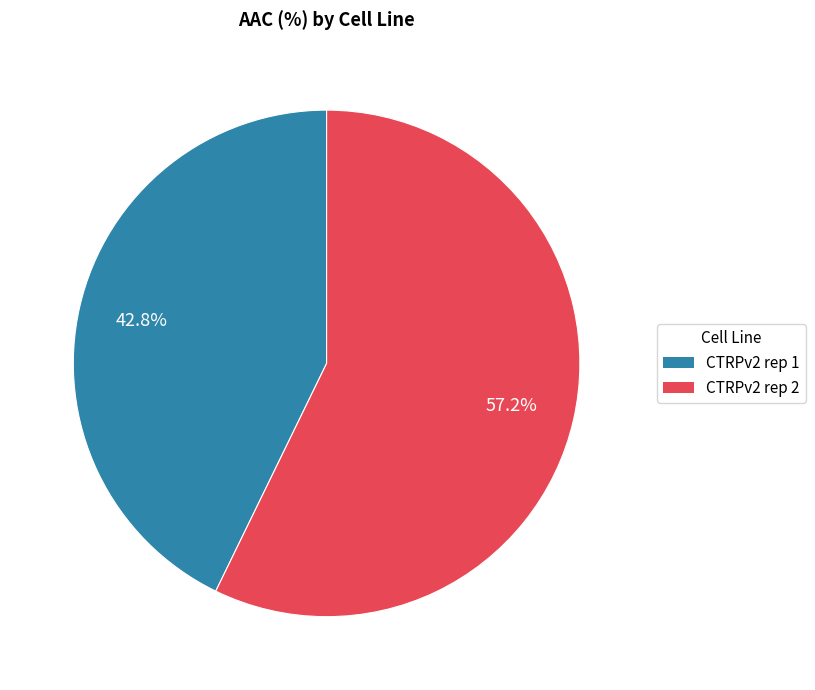

What is the majority slice?

CTRPv2 rep 2